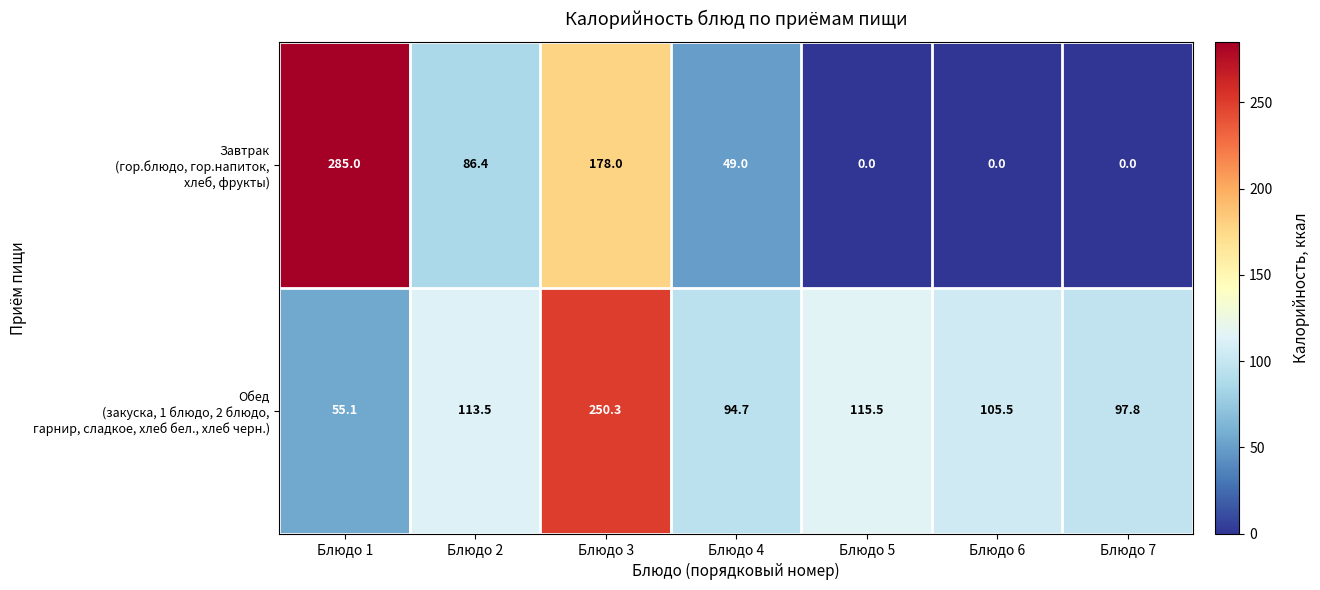

What is the greatest value displayed?

285.0